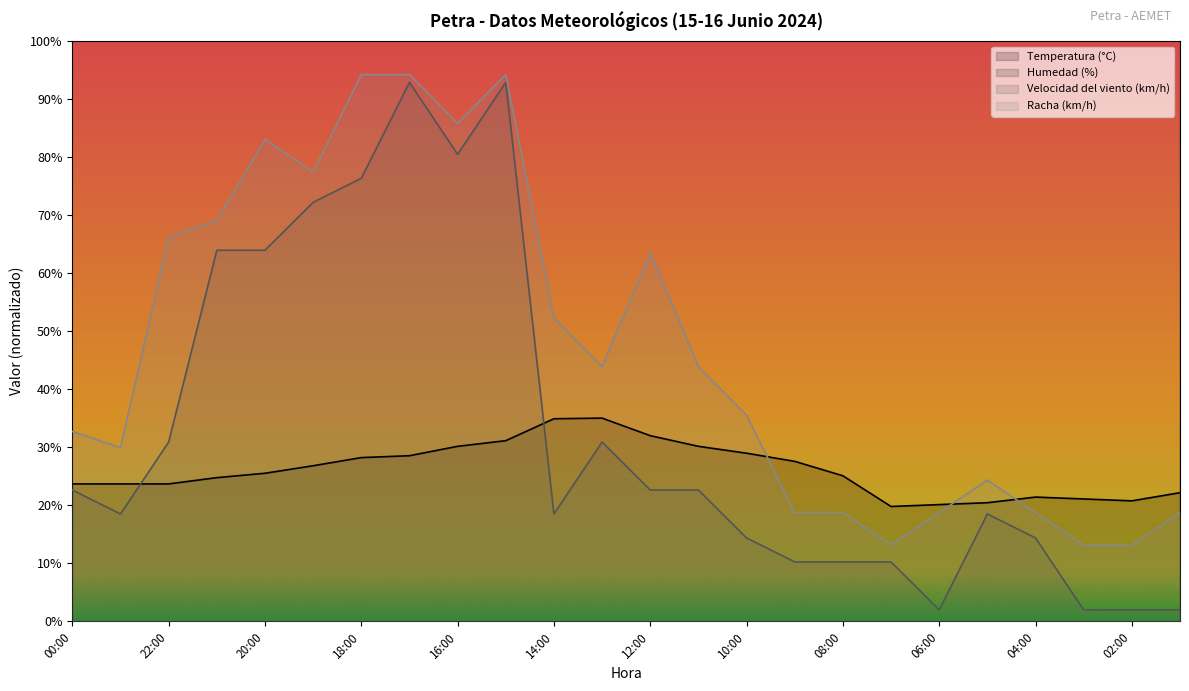

True or false: Racha (km/h) has more than 0 interior local peaks.

True